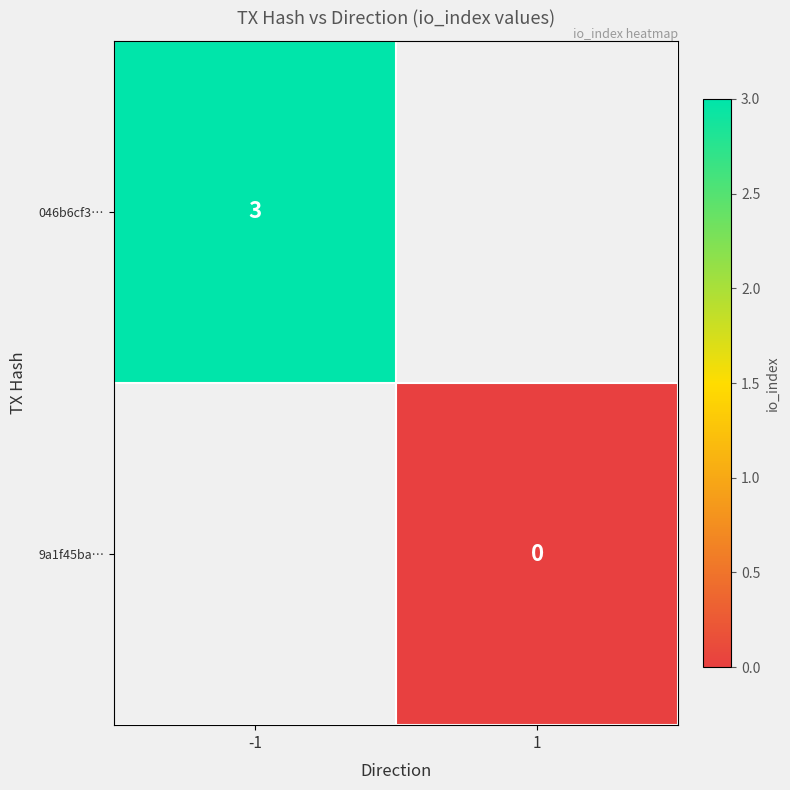

How many categories are shown in the chart?

2